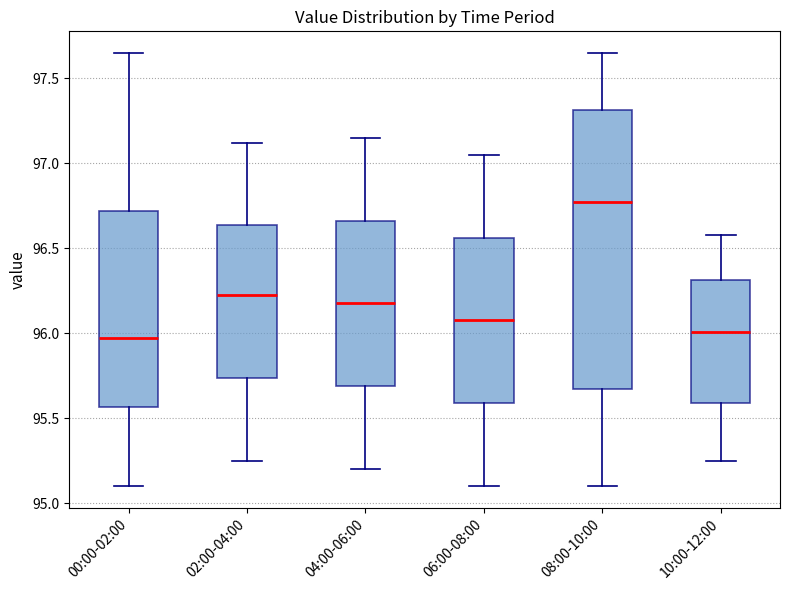

Where does the lower whisker of the box for 02:00-04:00 end on the y-axis? The values are not printed on the chart, so give them approximately, as read against the axis.

95.25